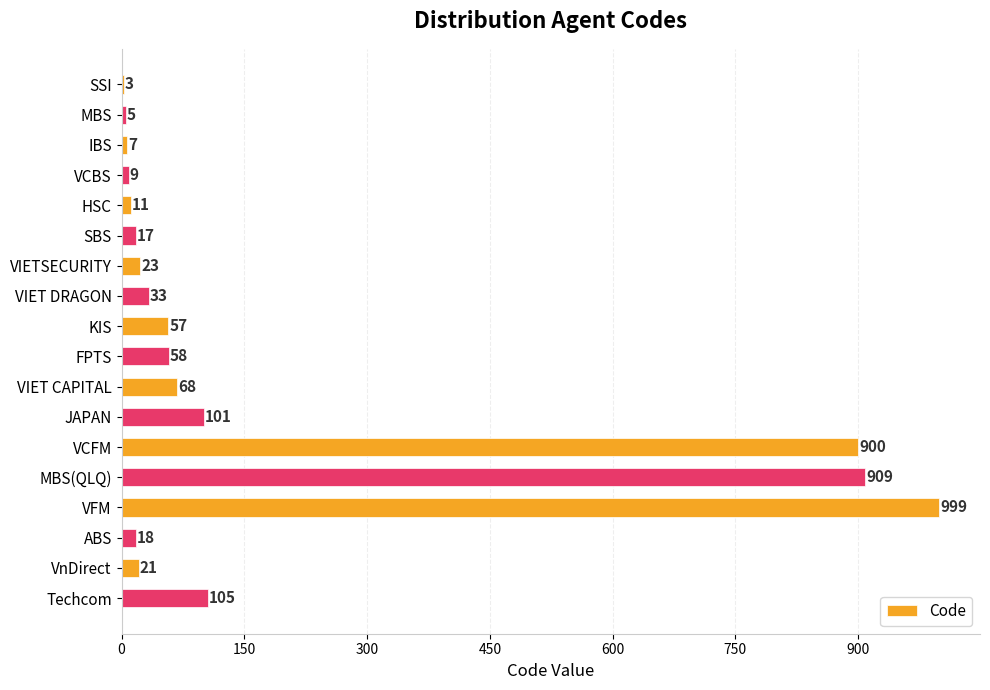

At which category does the chart reach its peak across all series?

VFM